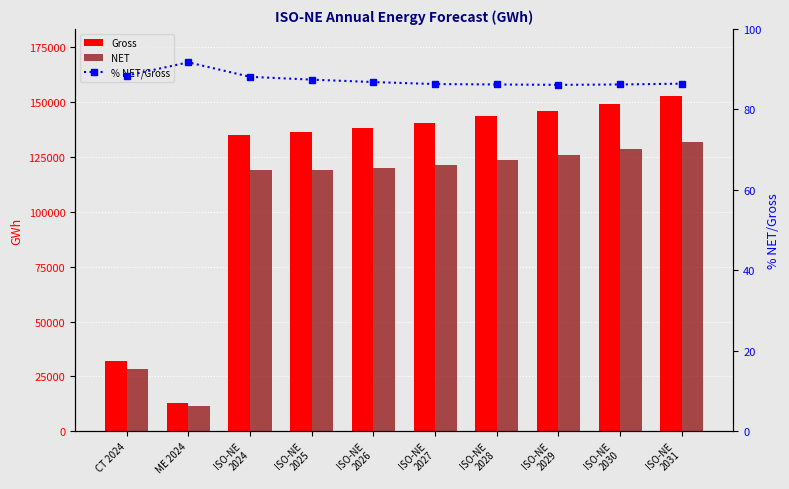

What is the lowest value of the NET series?

11663.0